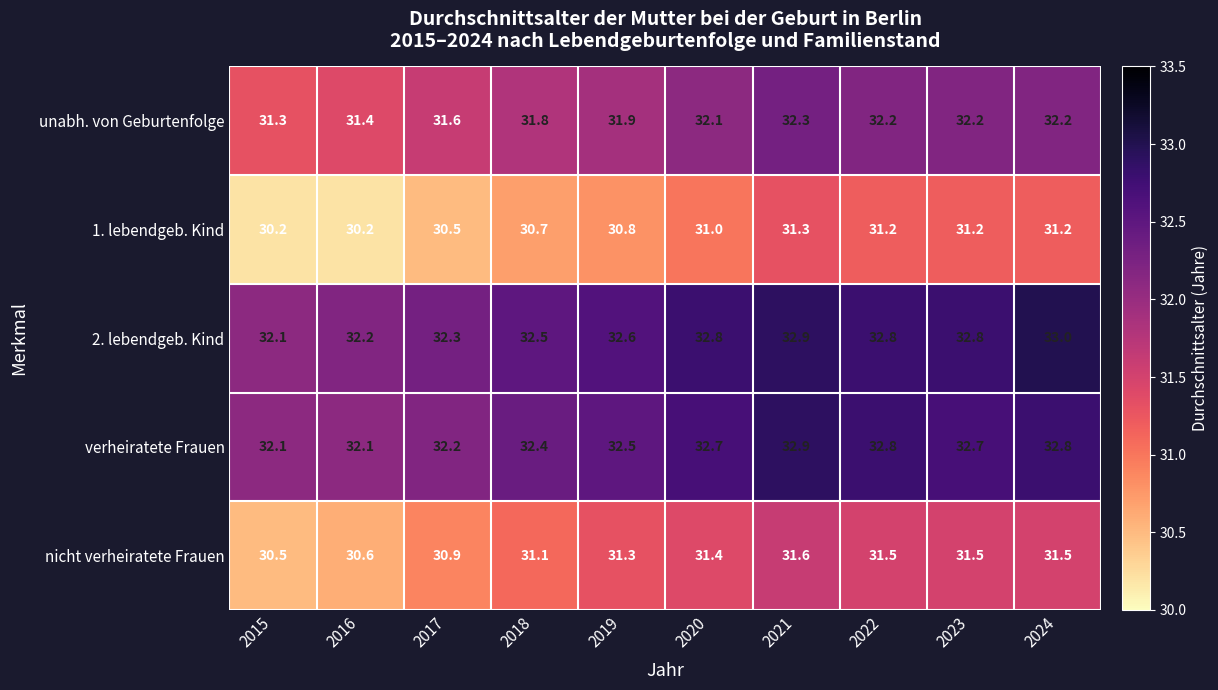

Which series changed the most between 2015 and 2018?

nicht verheiratete Frauen